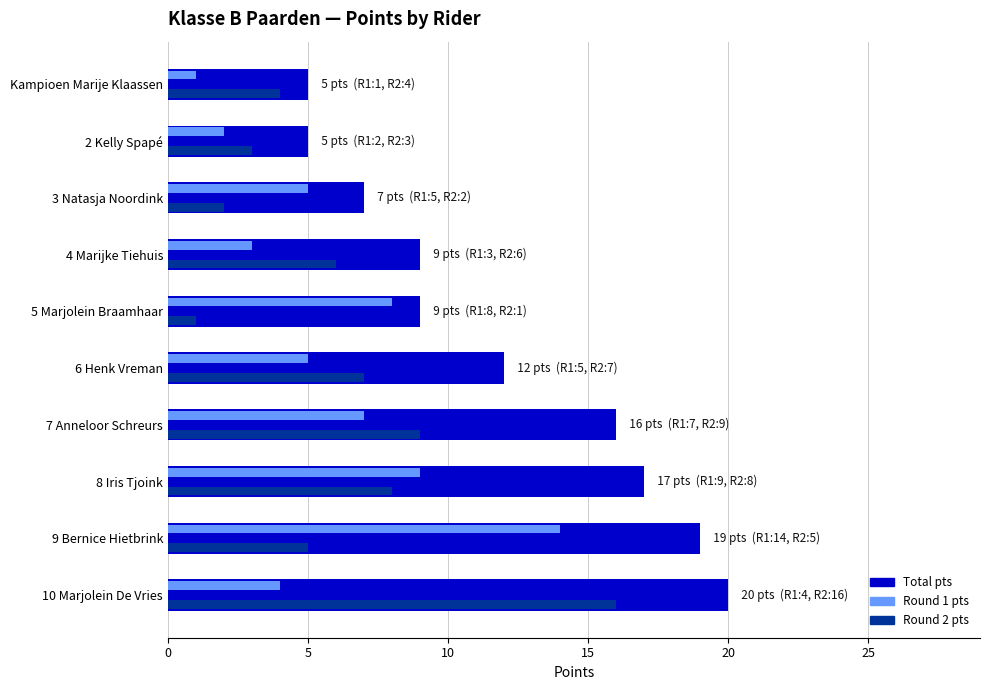

What is the difference between the second highest and second lowest values in the Total pts series?

14